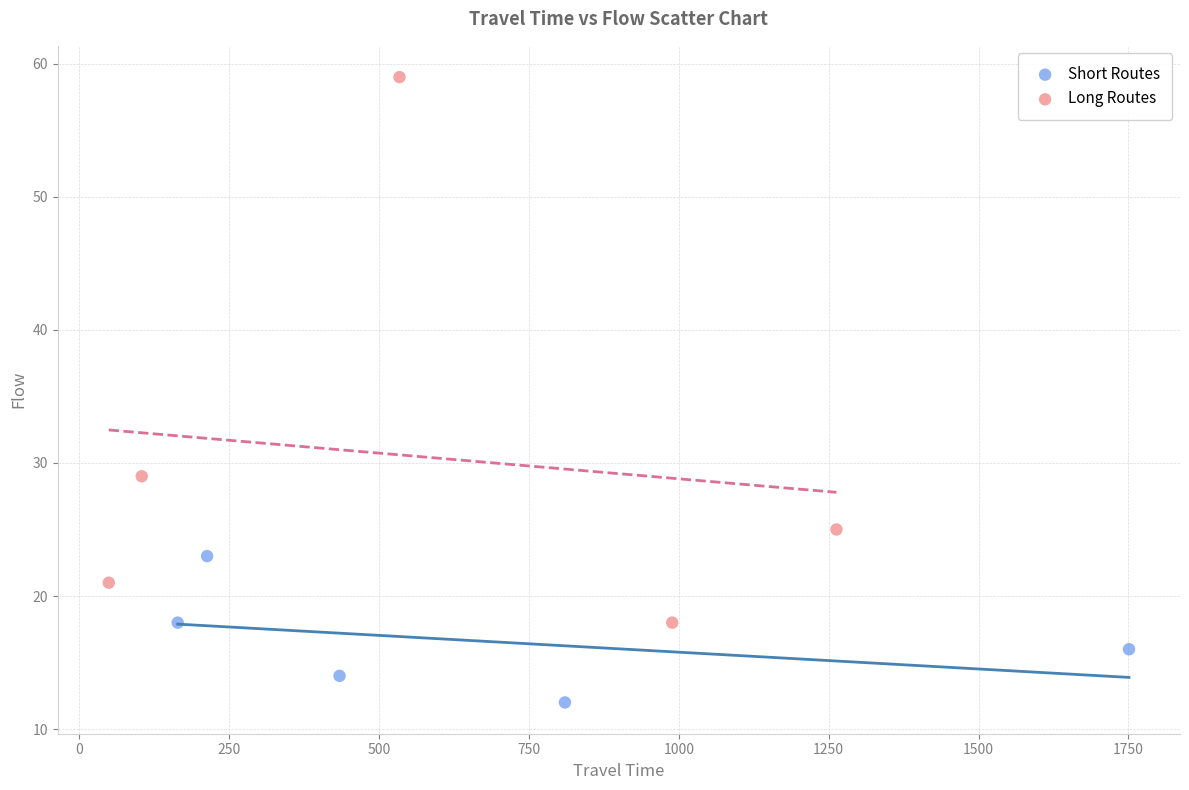

Which series has the widest spread of Y values?

Long Routes